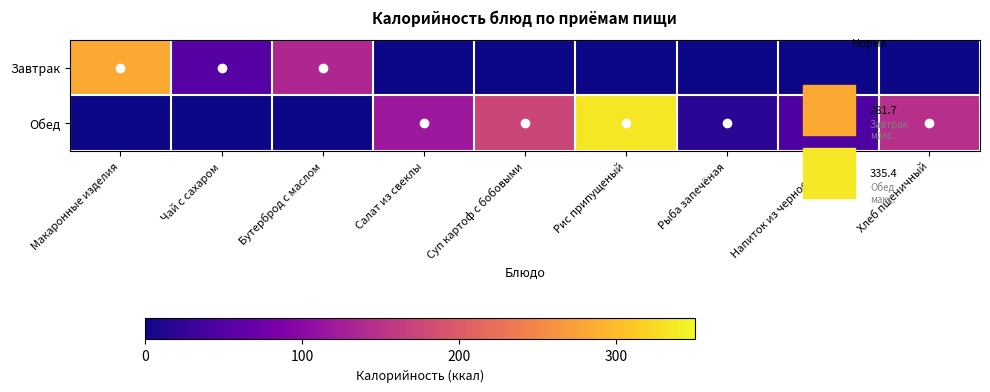

What is the total value across all series at Чай с сахаром?

52.0